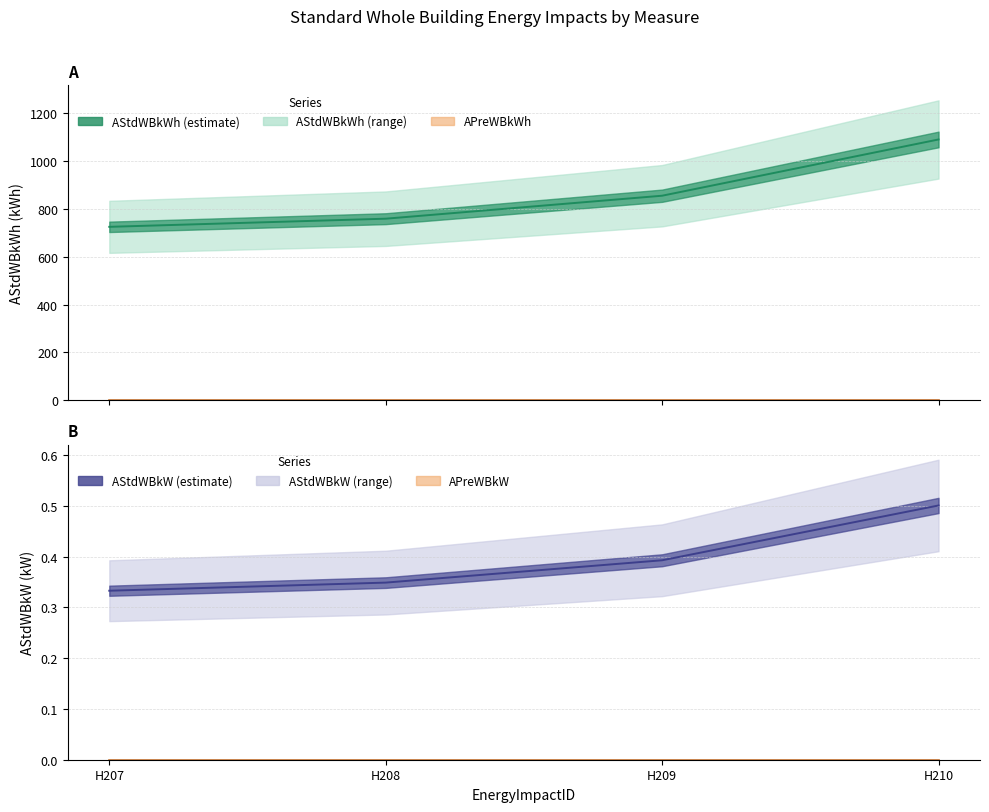

What value does the AStdWBkW series have at H209?

0.4